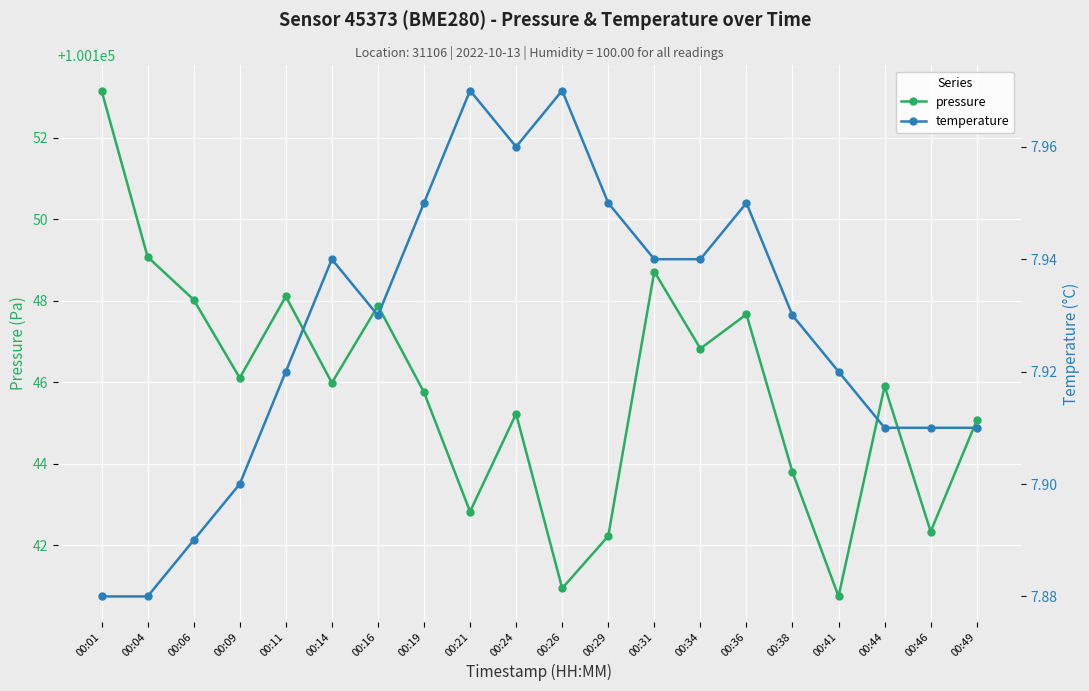

Which series has the widest spread of values?

pressure